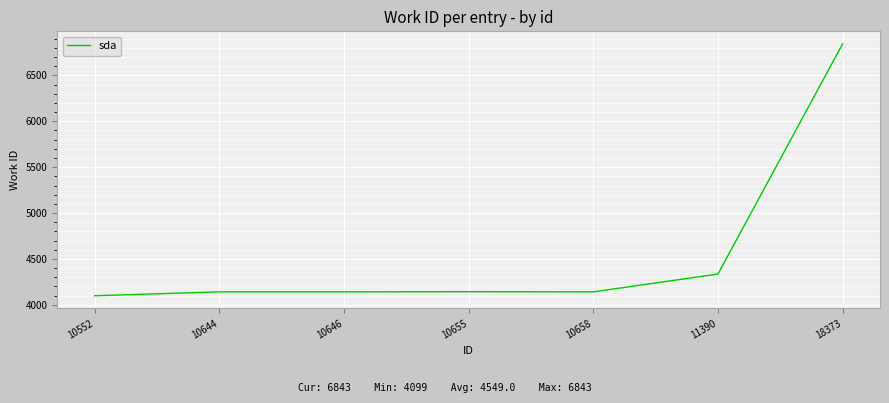

What is the difference between the maximum and minimum values?

2744